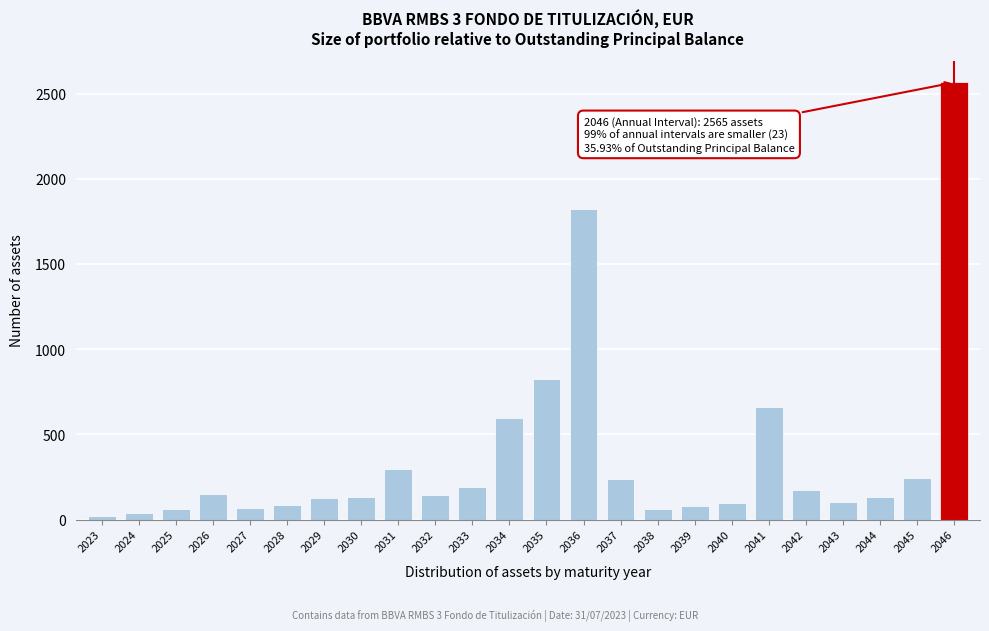

At which label is the value closest to 1293?

2035